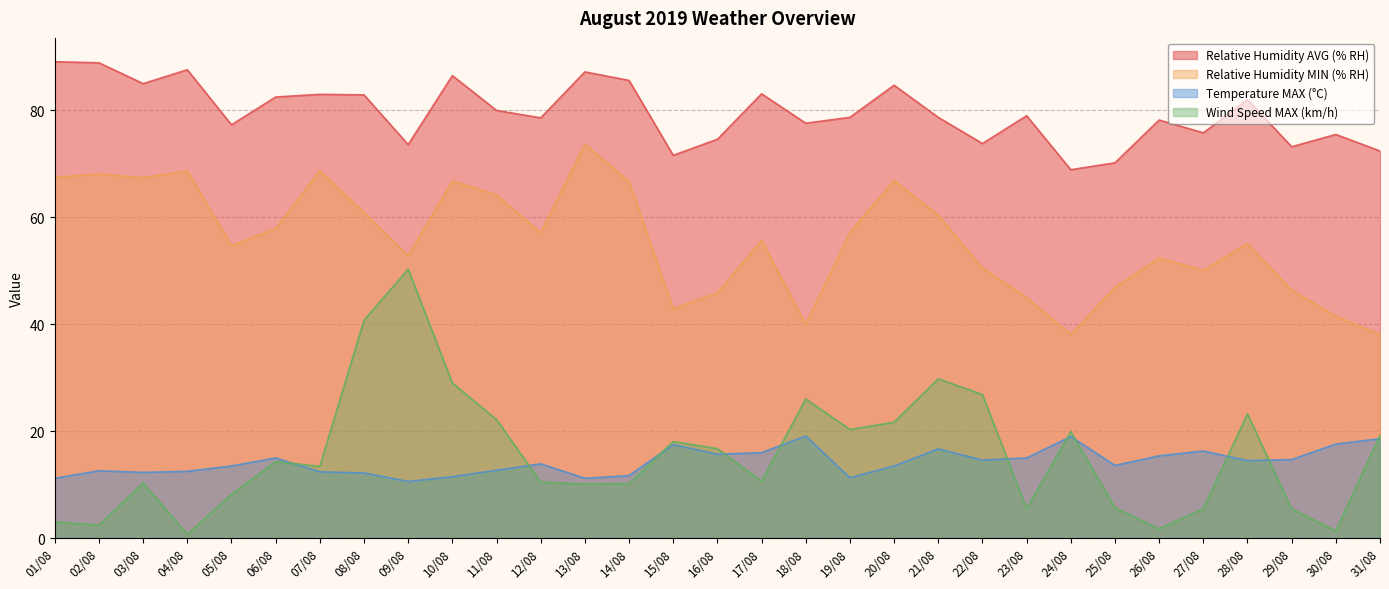

Which label corresponds to the smallest value in the chart?

04/08